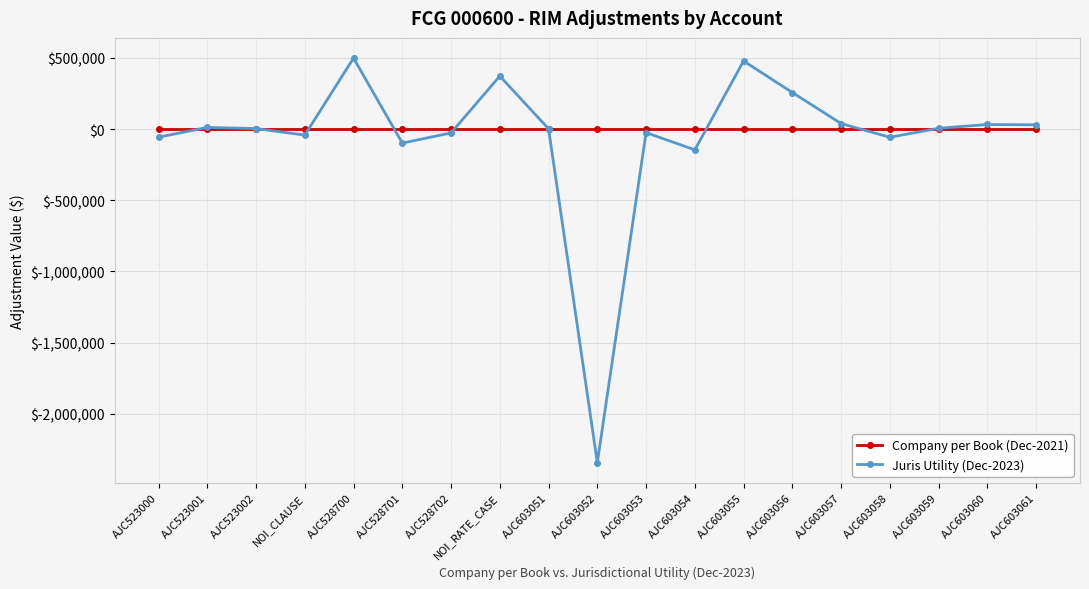

Which series changed the most between AJC528700 and AJC603054?

Juris Utility (Dec-2023)